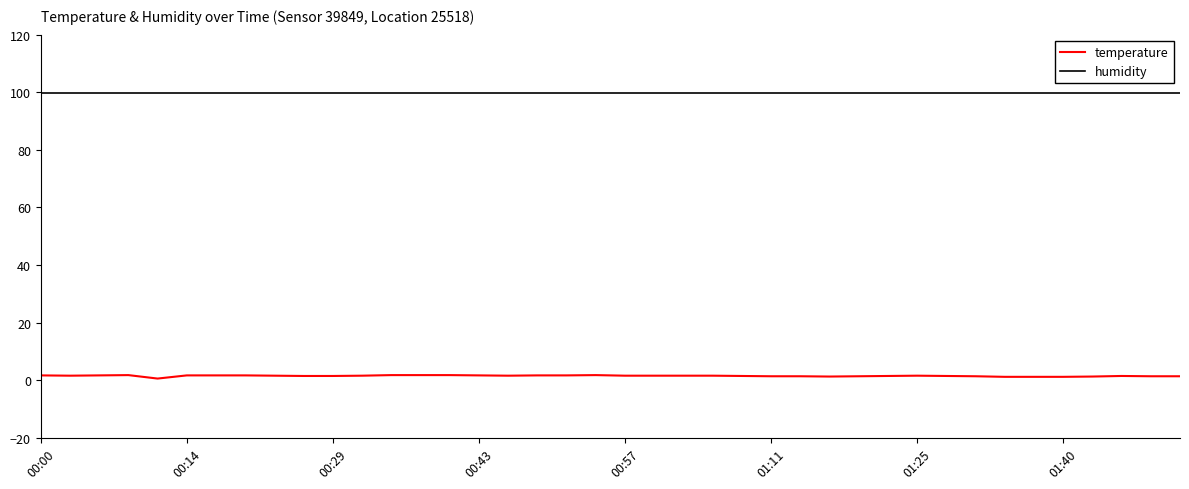

Which series has the largest range (max minus min)?

temperature